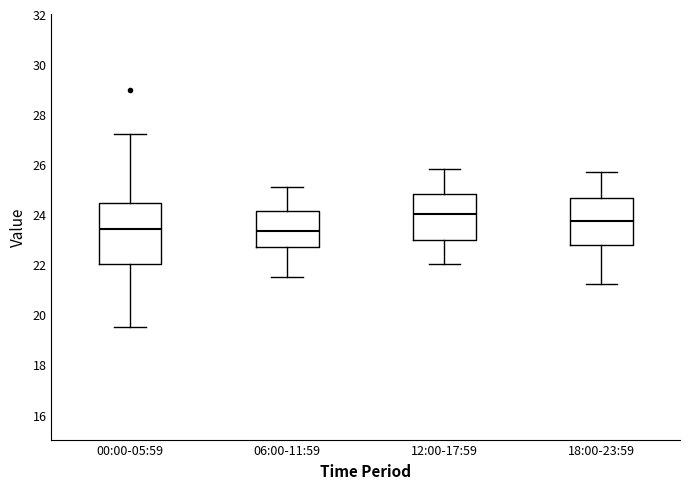

Reading left to right, transcribe this box plot: for each box, give where its median line is, the range the box spans, and where its two whiskers end, as read against the y-axis. The values are not printed on the chart, so give them approximately, as read against the axis.

00:00-05:59: median 23.4, box 22.0 to 24.4, whiskers 19.4 to 27.2
06:00-11:59: median 23.4, box 22.6 to 24.2, whiskers 21.6 to 25.2
12:00-17:59: median 24.0, box 23.0 to 24.8, whiskers 22.0 to 25.8
18:00-23:59: median 23.8, box 22.8 to 24.6, whiskers 21.2 to 25.8